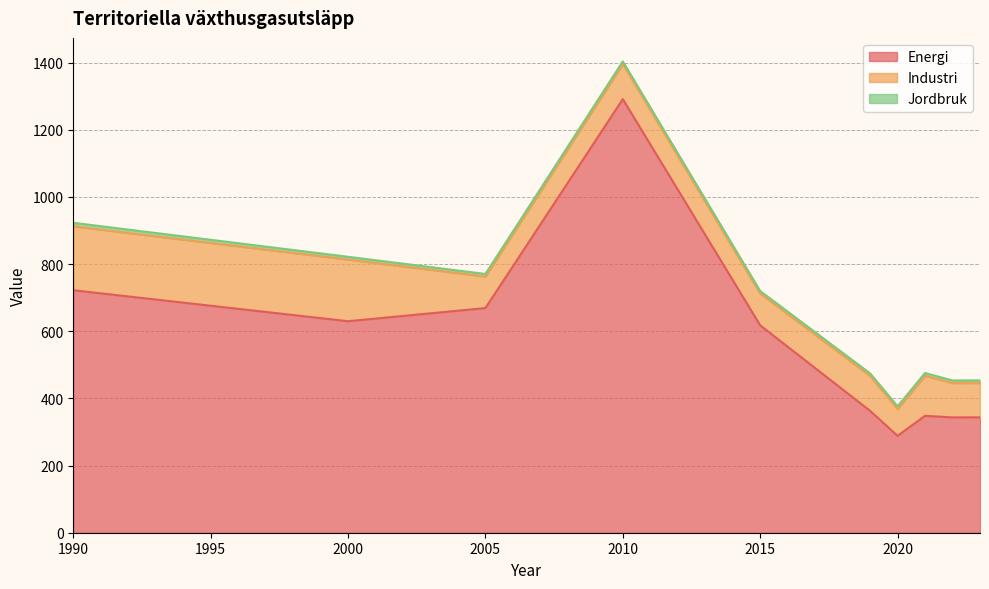

How many interior local peaks does the Industri series have?

3